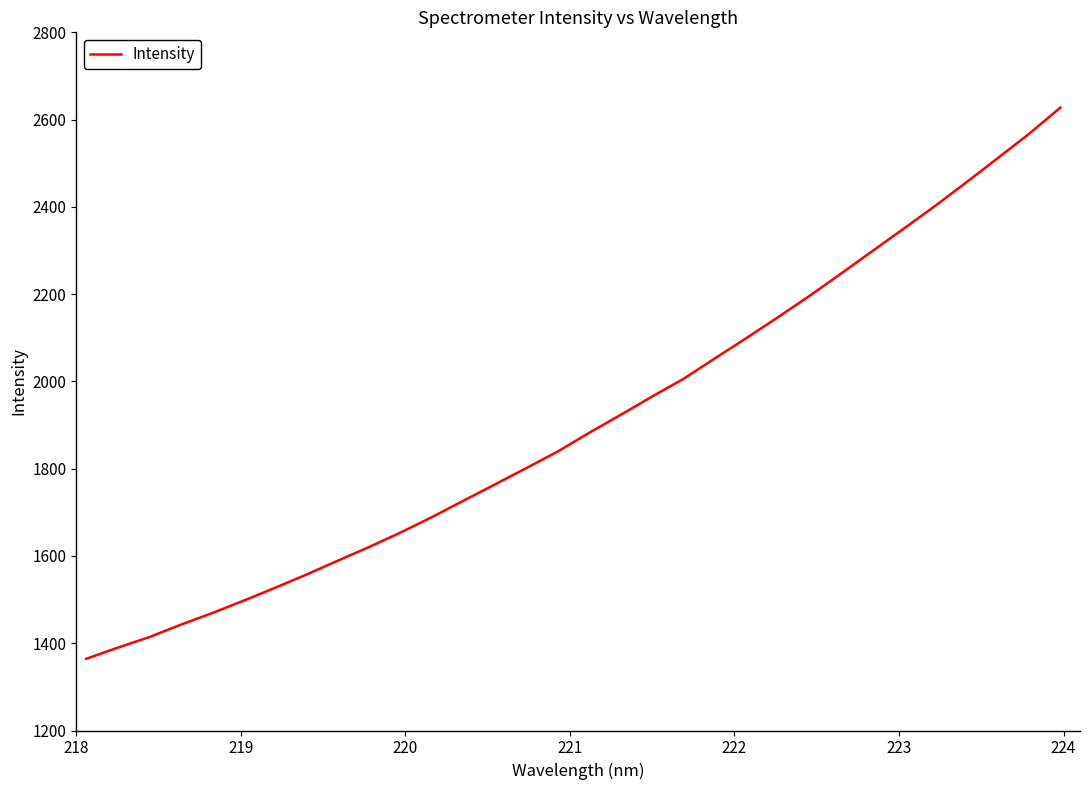

What is the difference between the maximum and minimum values?

1263.2